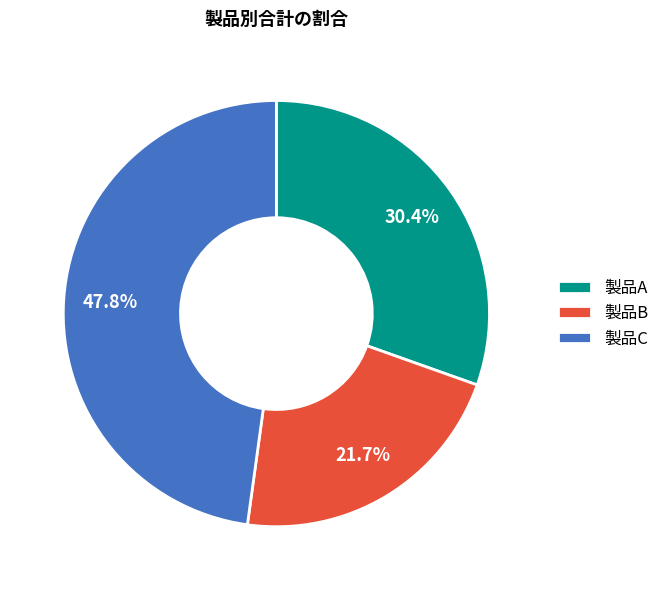

Is 製品B the majority of the pie?

No